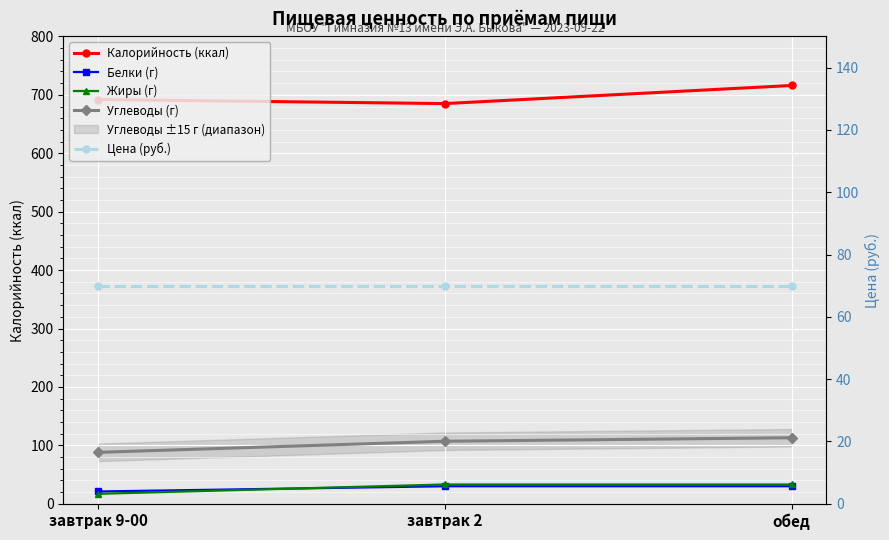

Reading left to right, transcribe all the data shown in this chart.

Калорийность (ккал): 692	685	716
Белки (г): 21	30	30
Жиры (г): 17	33	33
Углеводы (г): 88	107	113
Цена (руб.): 70	70	70